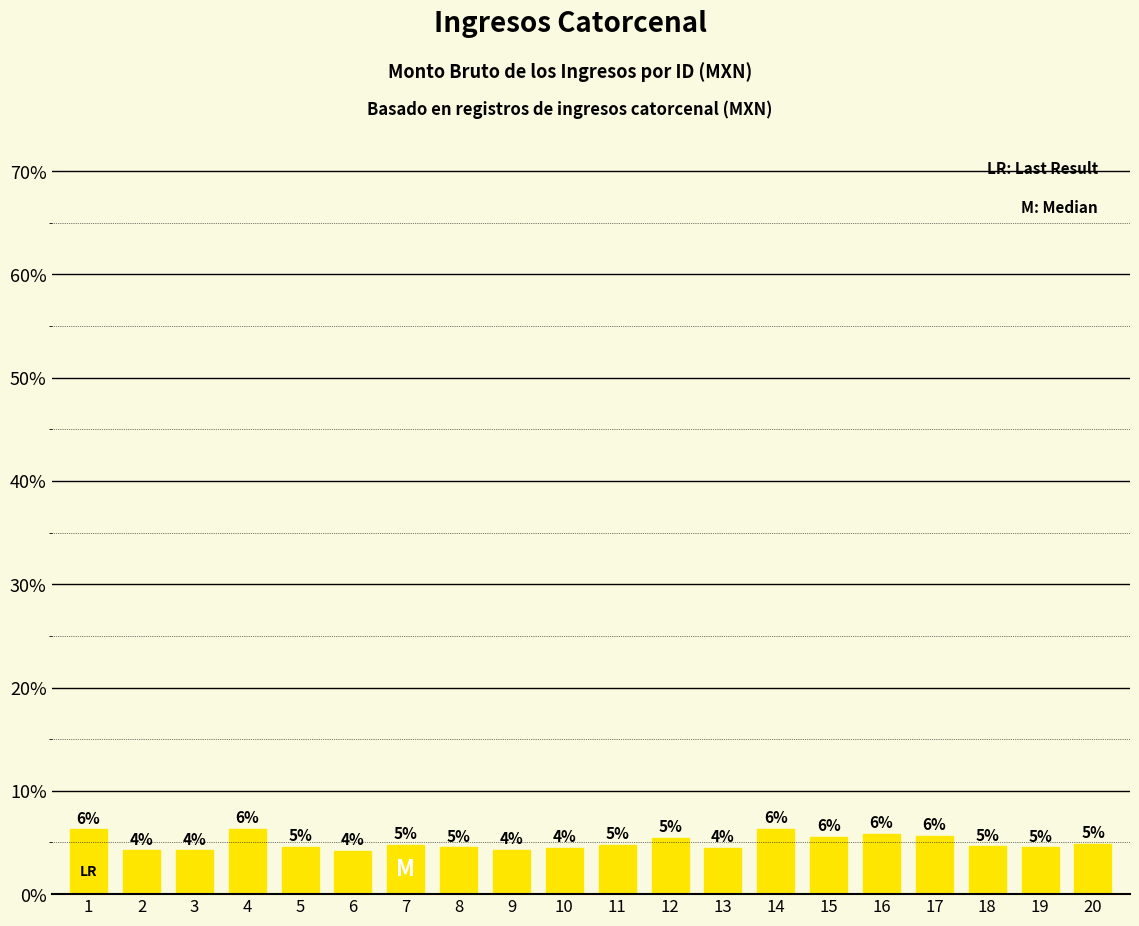

What is the value of the 15th bar from the left?

5.6